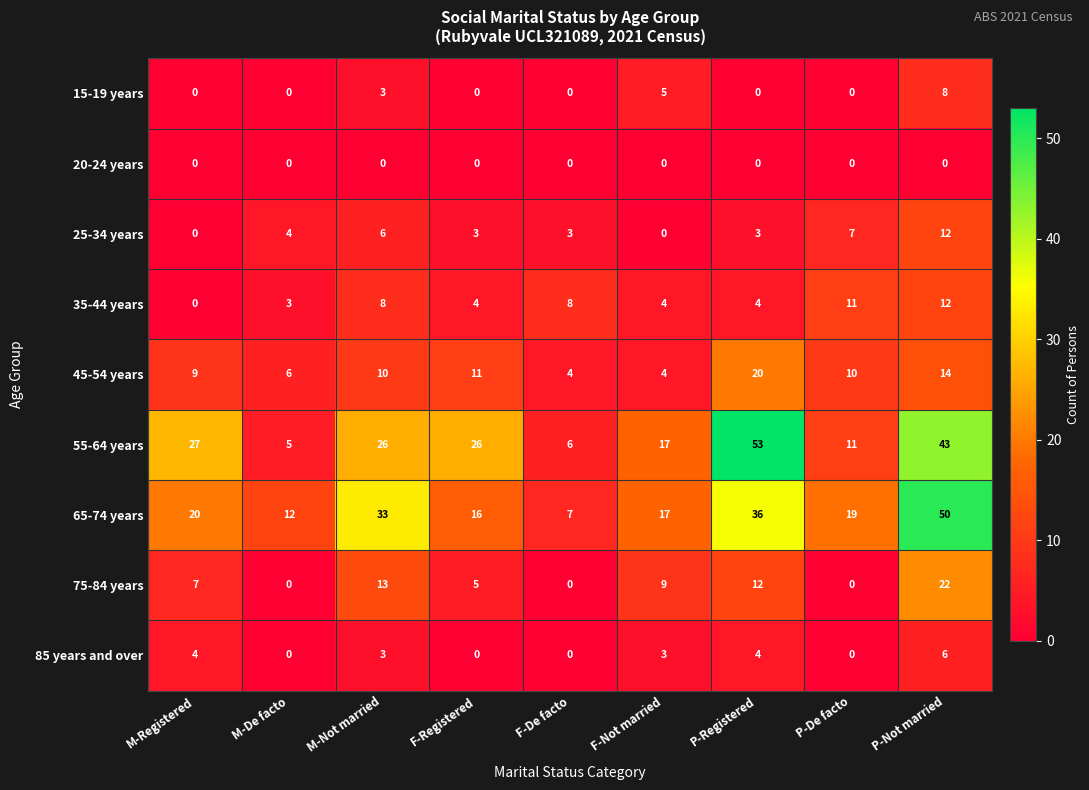

At which label does 25-34 years first exceed 3?

M-De facto